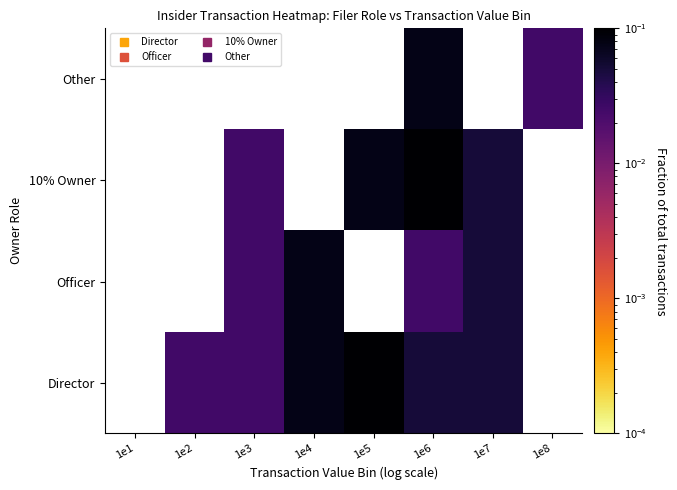

Where does the Director series first go above 0?

1e2